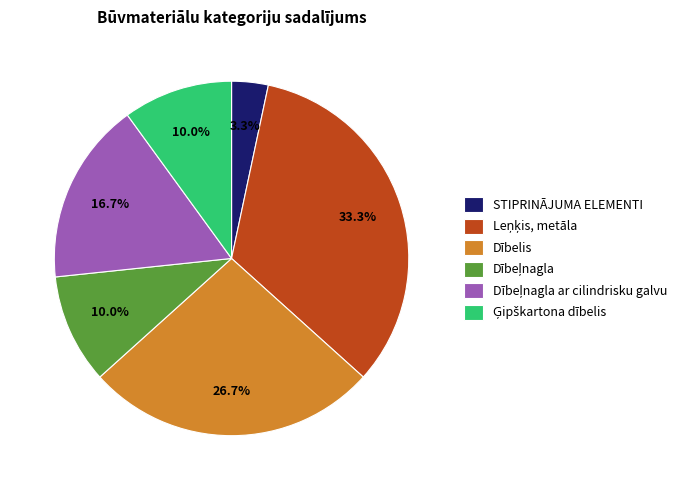

What percentage is NOT represented by STIPRINĀJUMA ELEMENTI?

96.7%